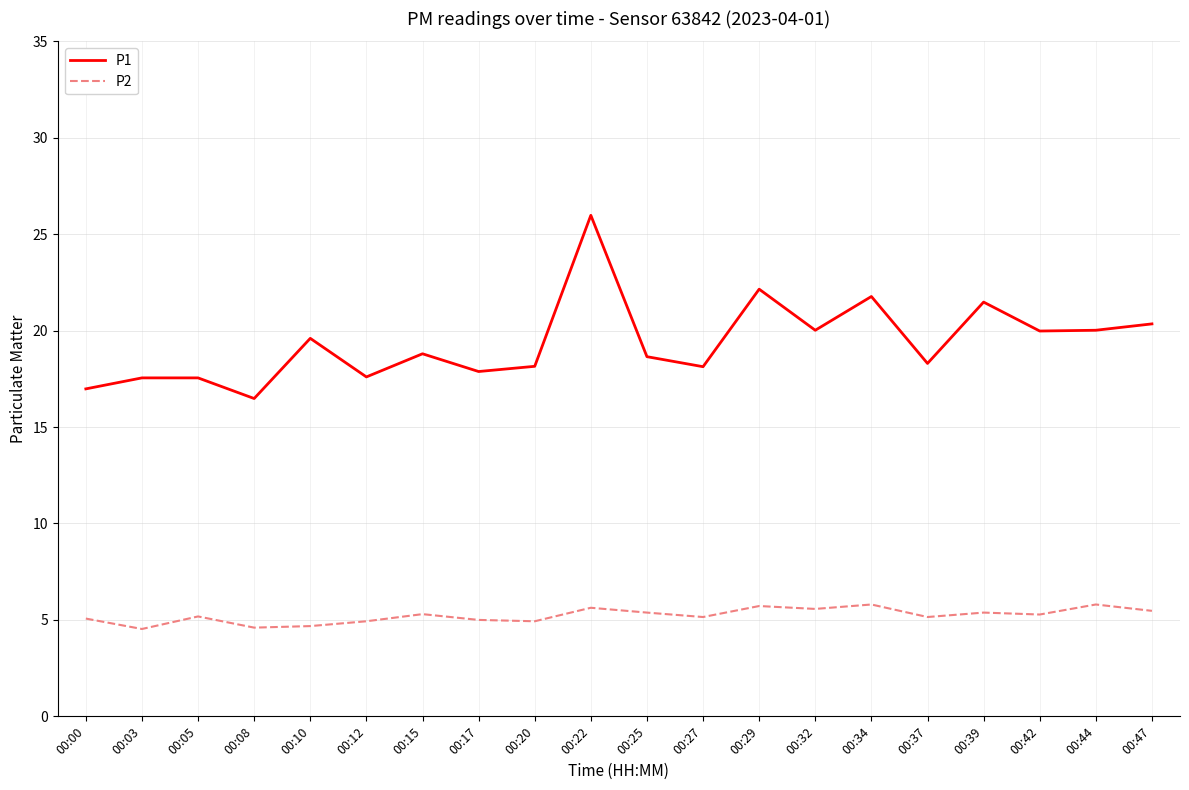

List the series in order of their peak value, highest first.

P1, P2